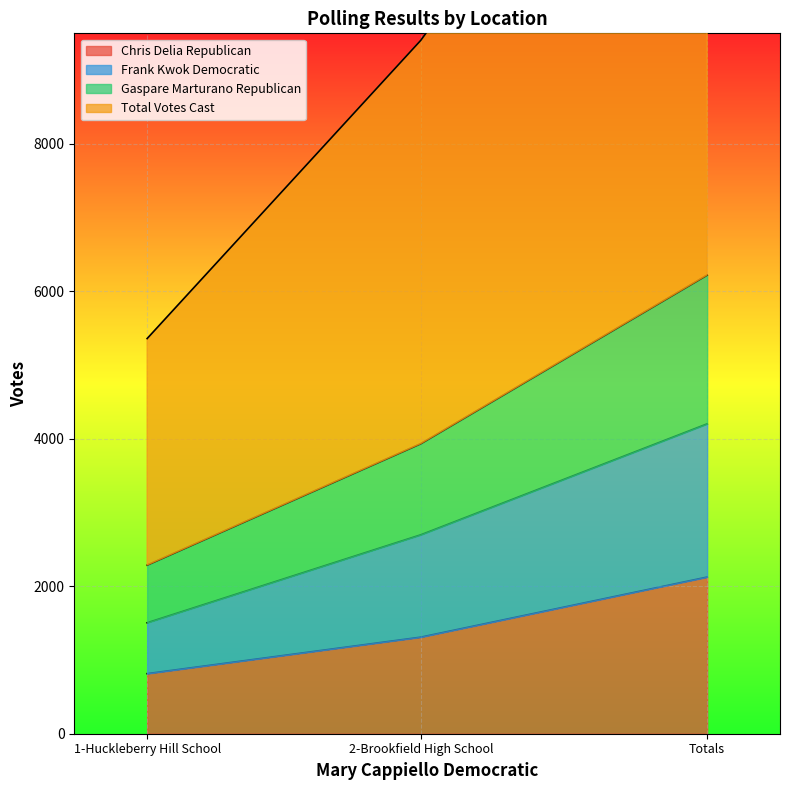

Which has a higher value, Totals or 2-Brookfield High School?

Totals